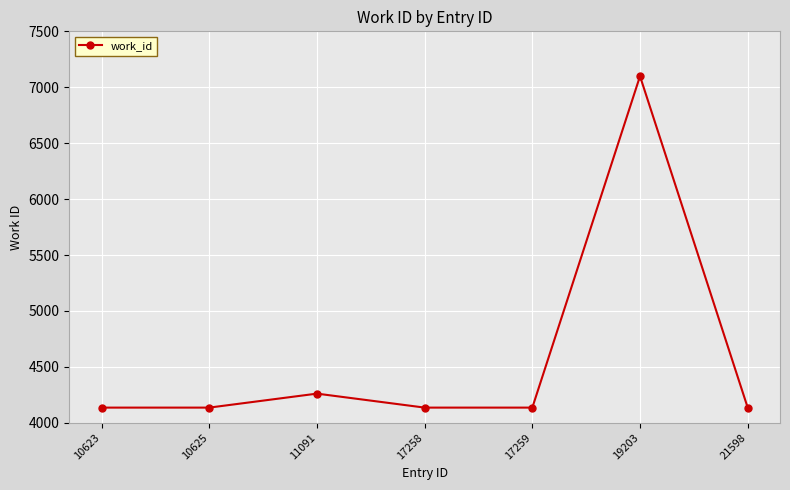

Does the chart have visible grid lines?

Yes